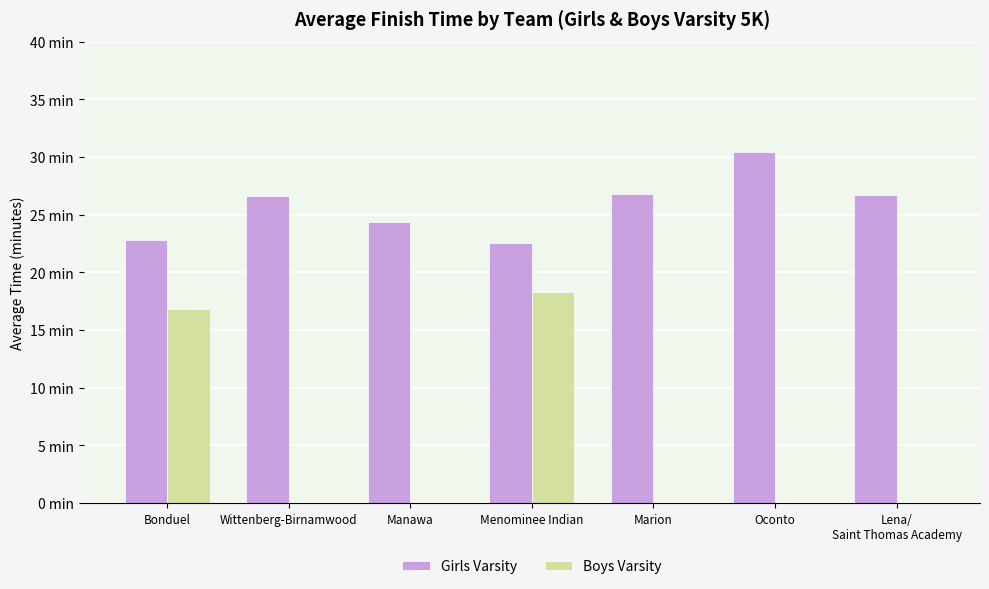

Rank the categories by Girls Varsity value from highest to lowest.

Oconto, Marion, Lena/
Saint Thomas Academy, Wittenberg-Birnamwood, Manawa, Bonduel, Menominee Indian